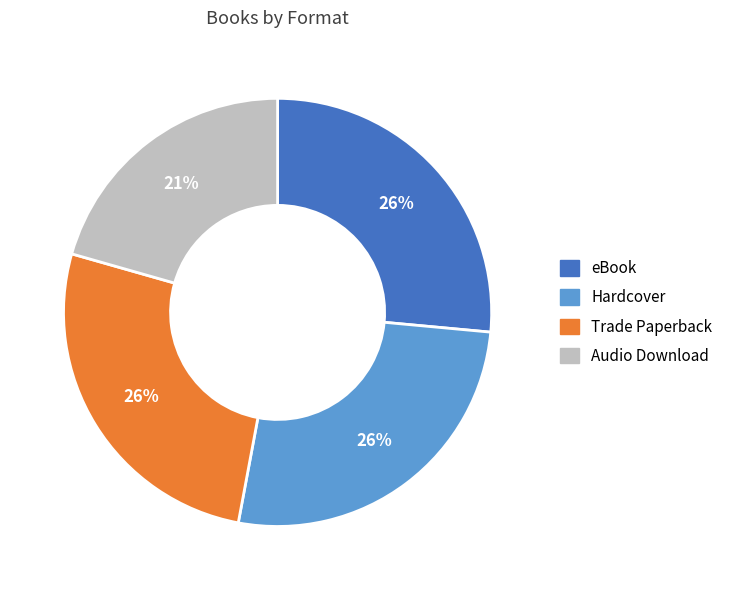

Is Trade Paperback the majority of the pie?

No